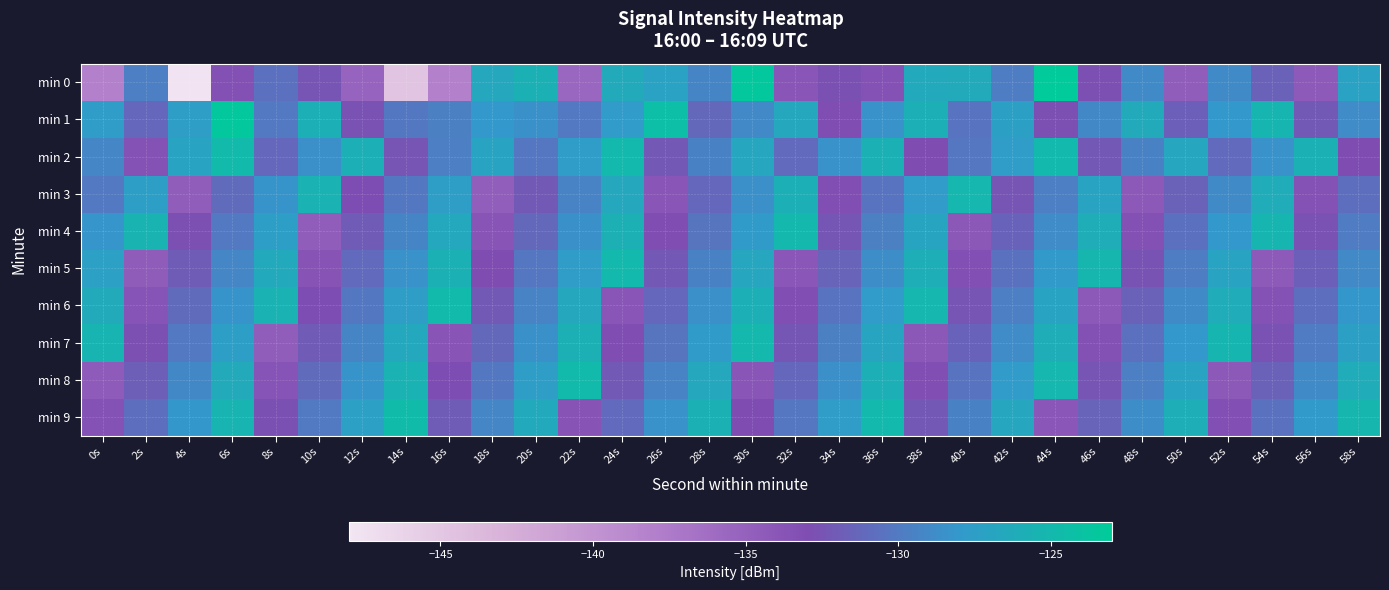

Count the number of categories in the chart.

30